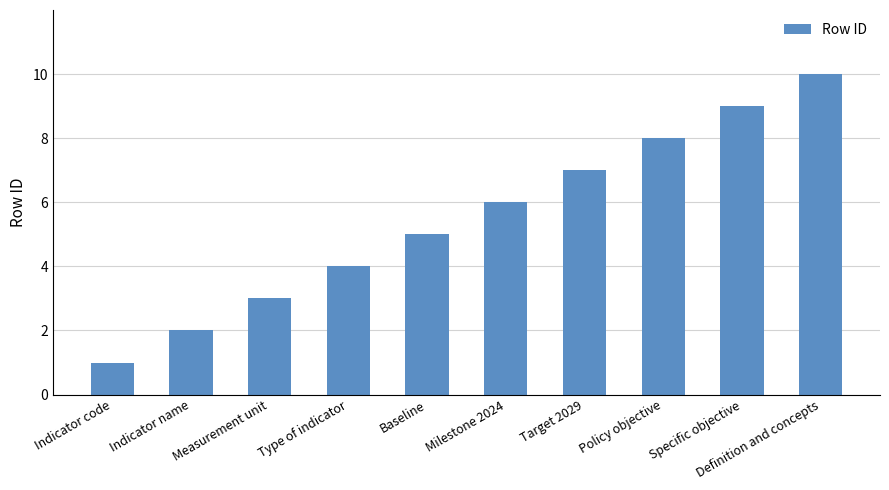

How many categories are shown in the chart?

10